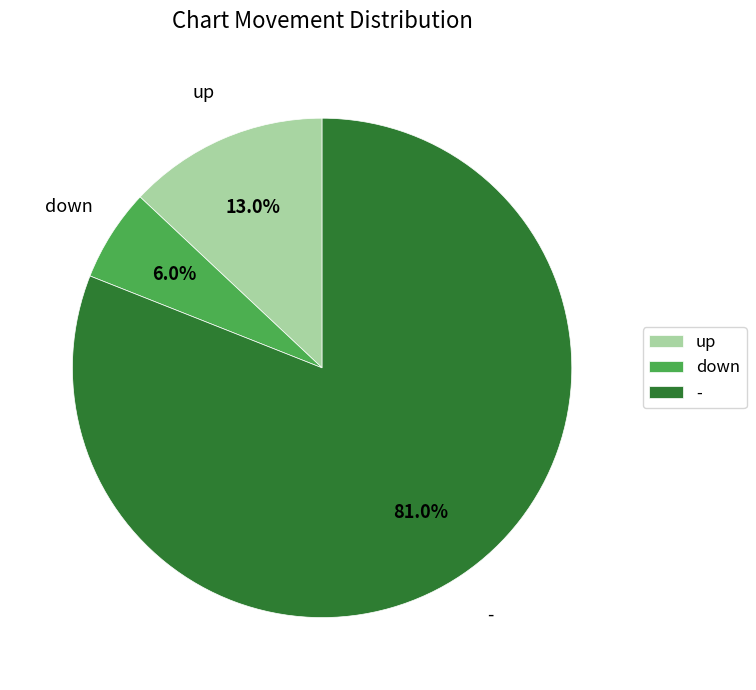

To the nearest percent, what portion does up represent?

13%